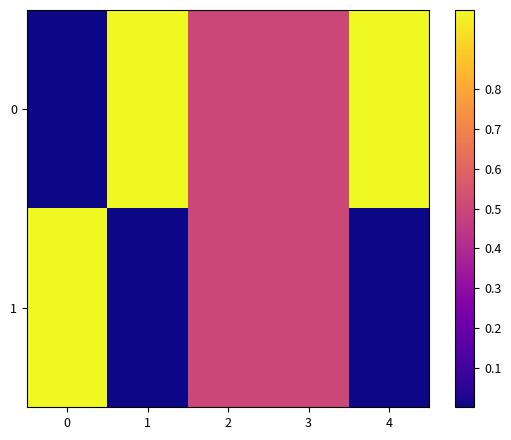

What is the total value across all series at 0?

1.0